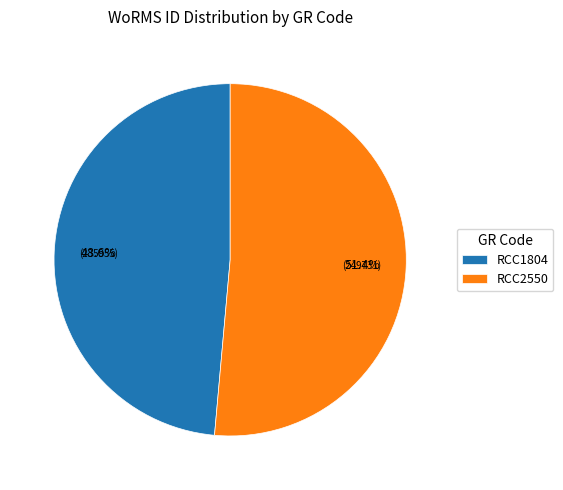

What percentage is NOT represented by RCC1804?

51.4%